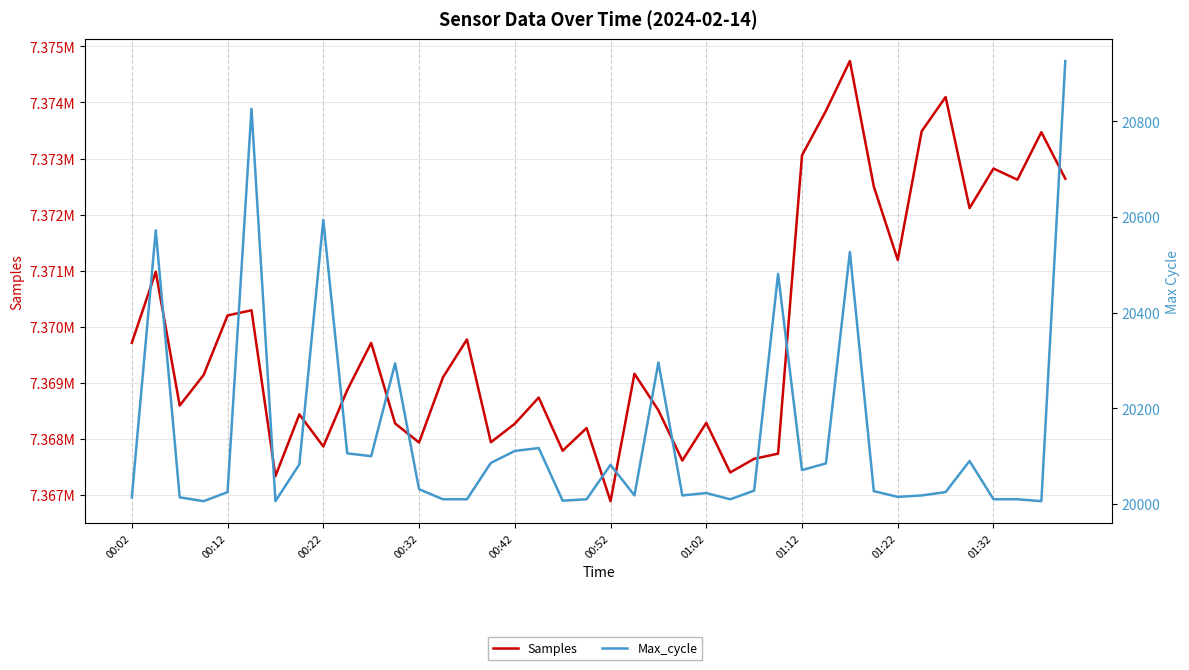

List the series in order of their peak value, lowest first.

Max_cycle, Samples